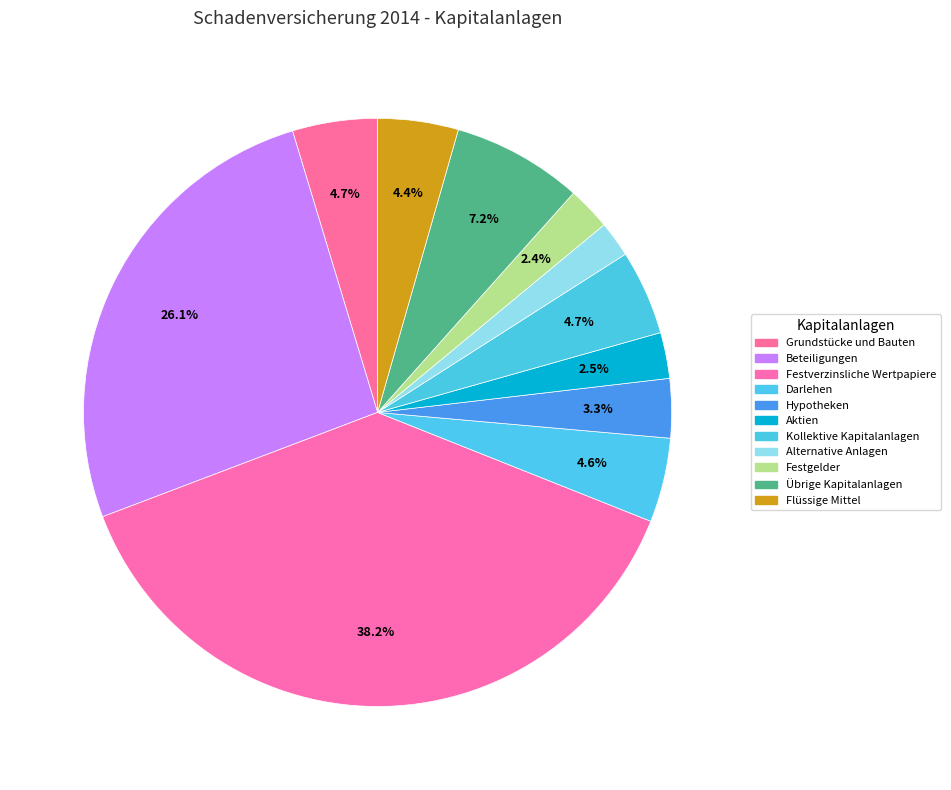

How many segments does this pie chart have?

11